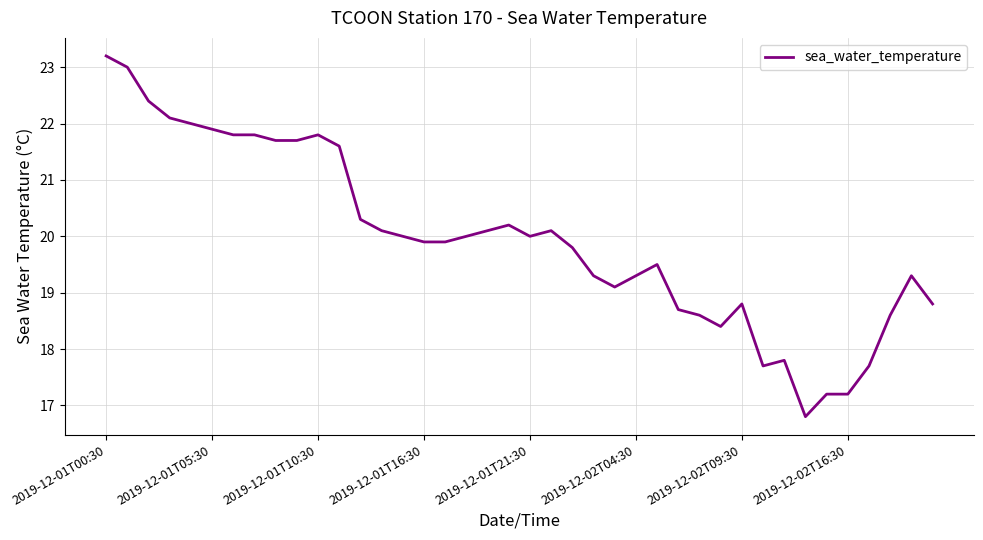

What is the difference between the maximum and minimum values?

6.4